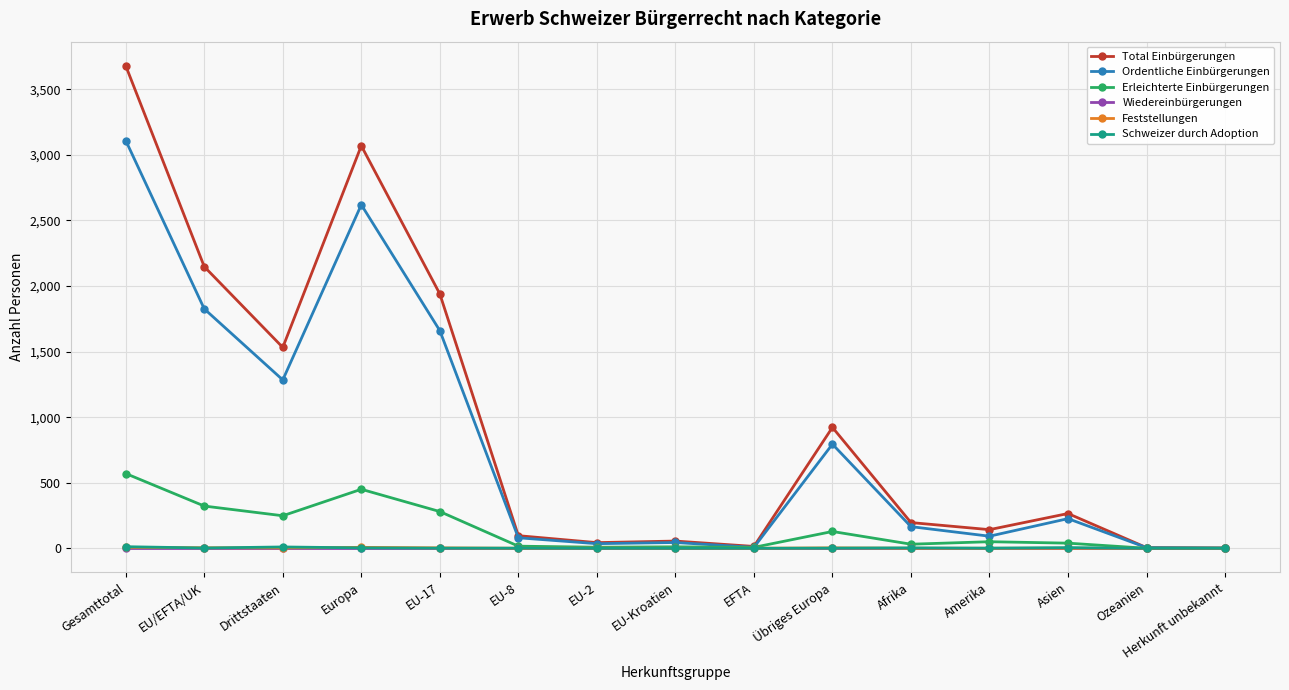

Which series has the widest spread of values?

Total Einbürgerungen